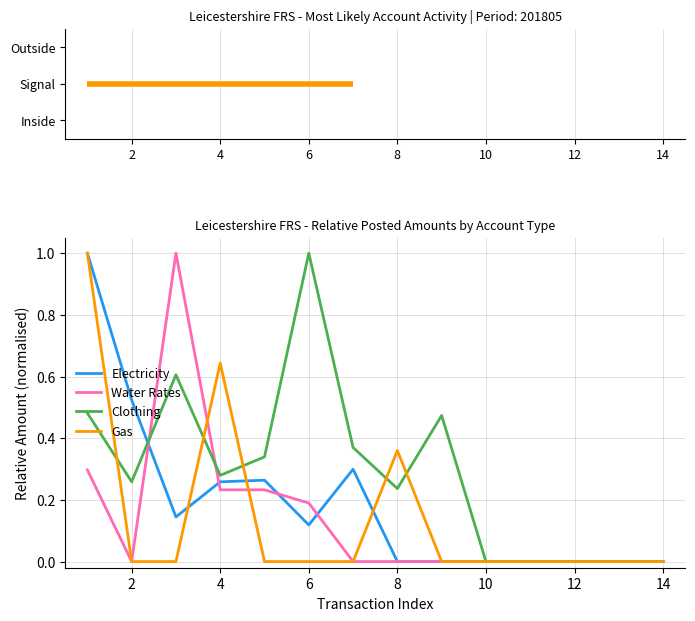

Which series has the largest total across all categories?

Clothing